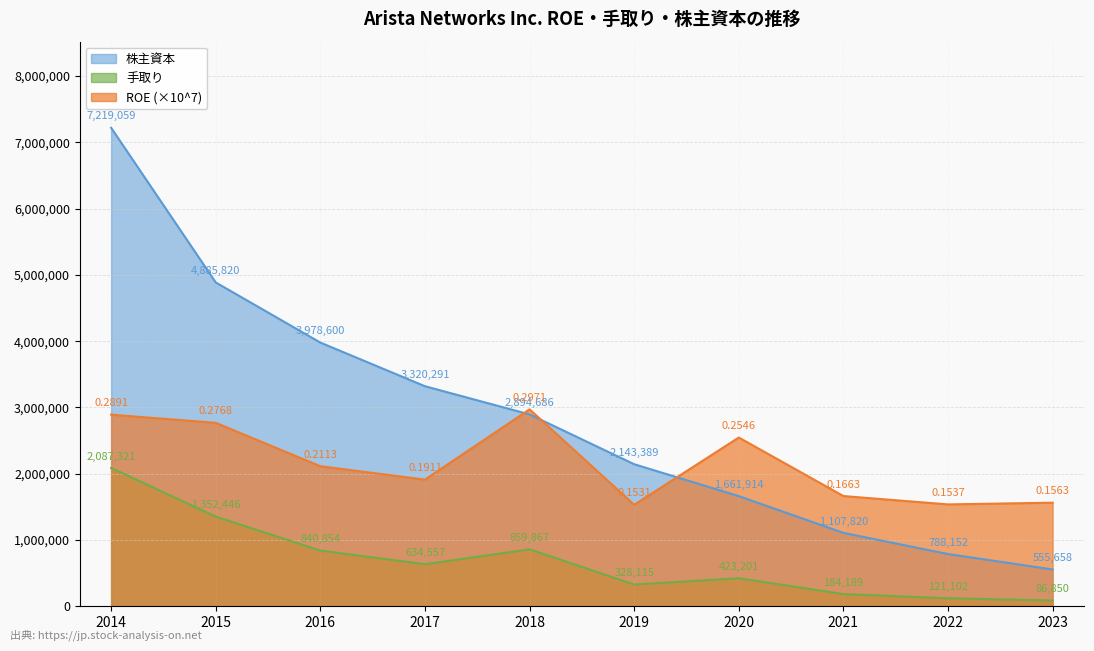

True or false: 手取り and ROE cross at least once.

False